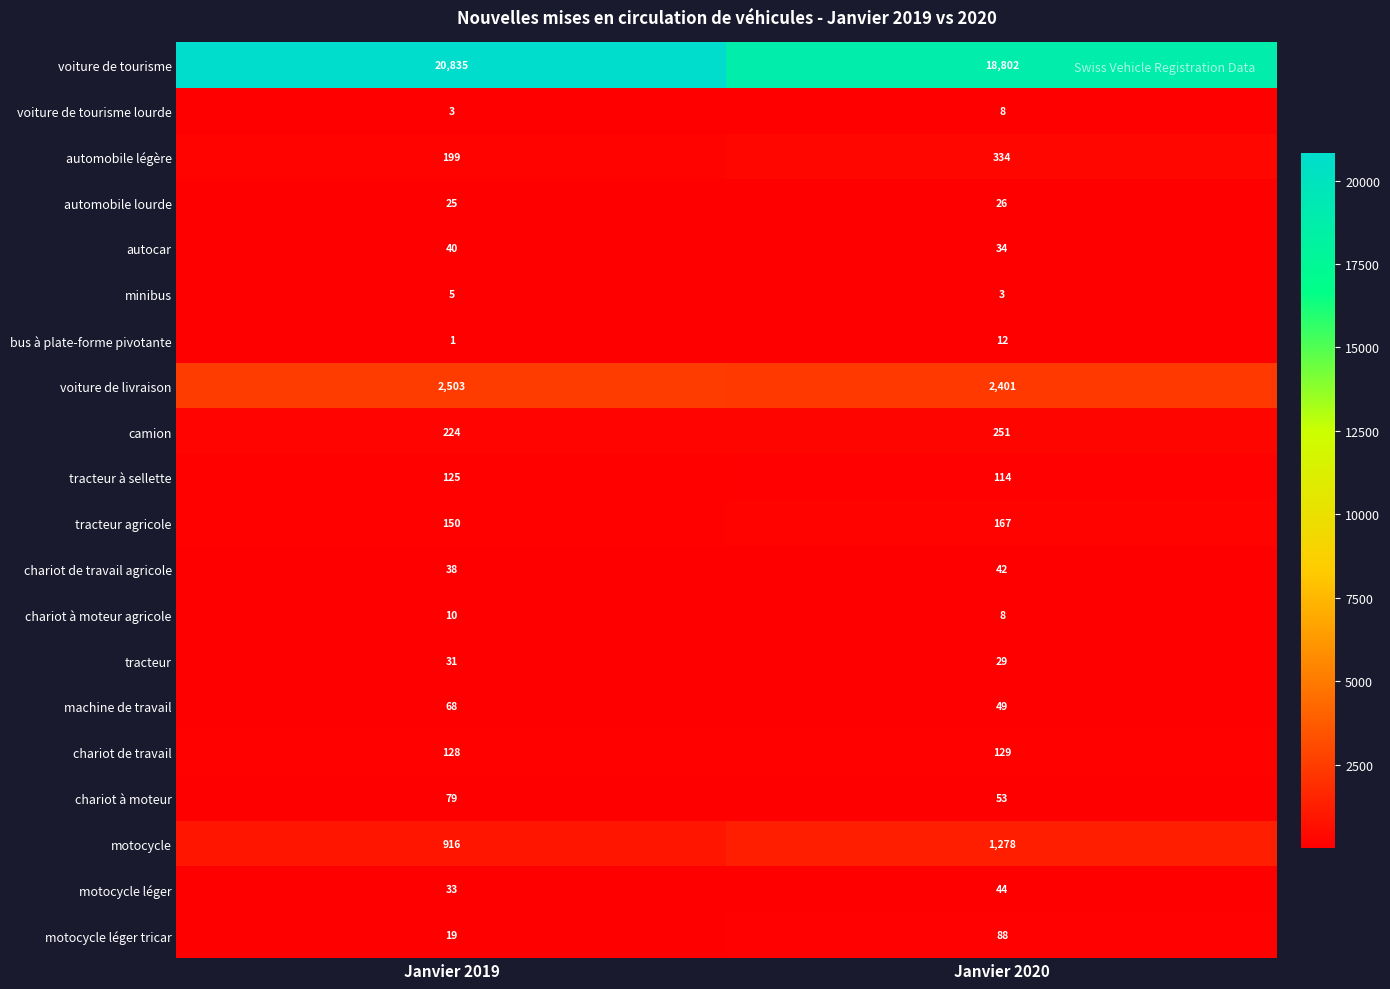

What is the spread (max minus min) of values at Janvier 2019?

20834